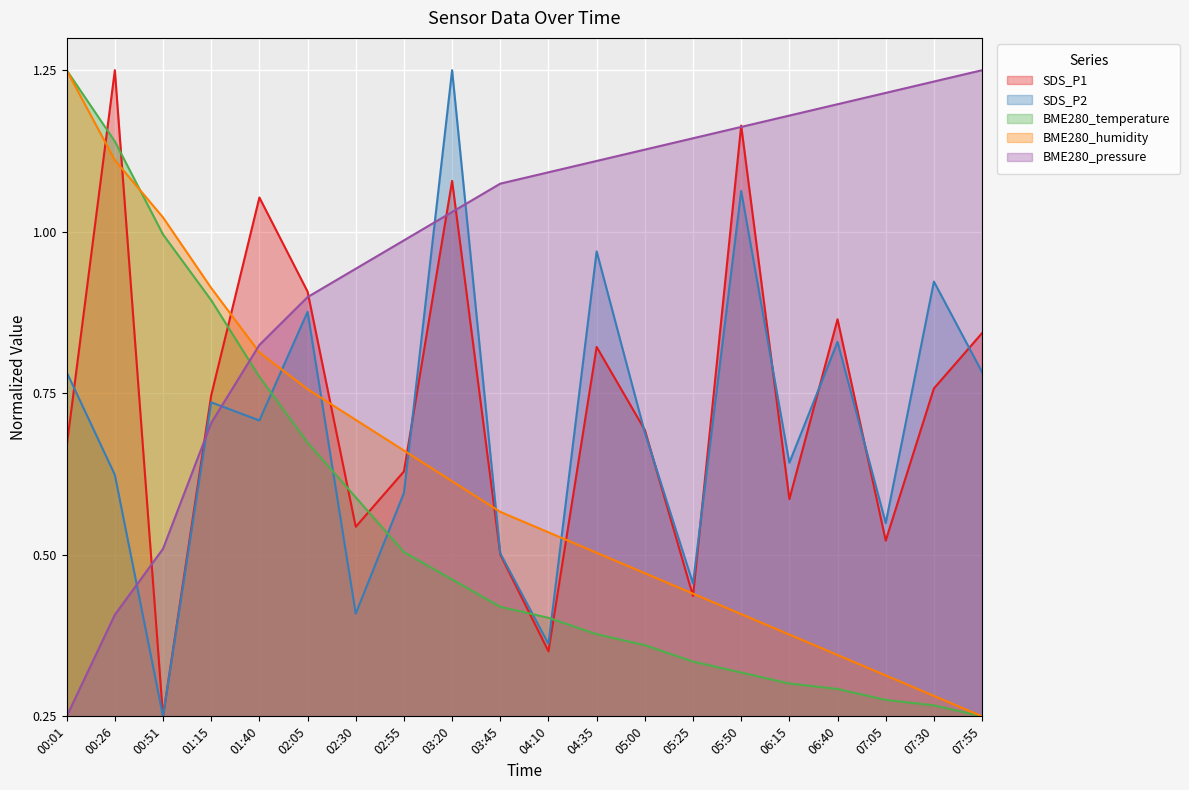

At which category does SDS_P2 reach its first local valley?

00:51